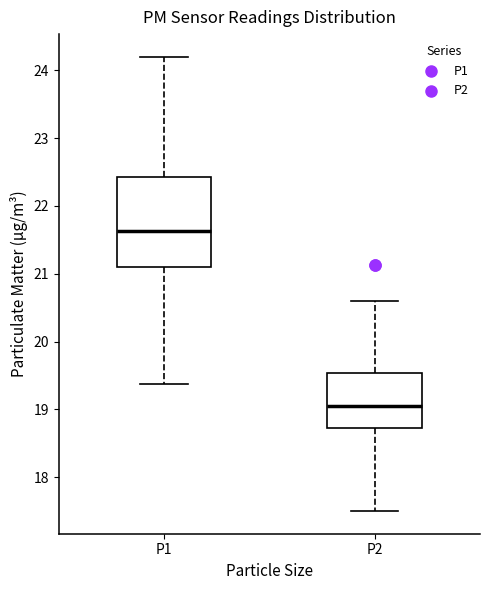

Reading left to right, read every box against the y-axis: the position of its median line, the range the box covers, and the ends of its whiskers. The values are not printed on the chart, so give them approximately, as read against the axis.

P1: median 21.6, box 21.1 to 22.4, whiskers 19.4 to 24.2
P2: median 19.1, box 18.7 to 19.5, whiskers 17.5 to 20.6